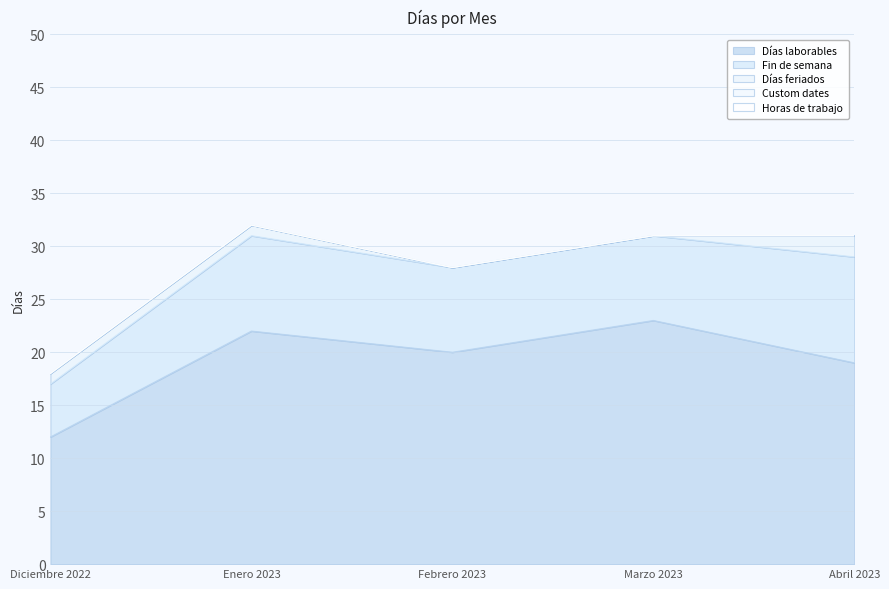

How many categories are shown in the chart?

5